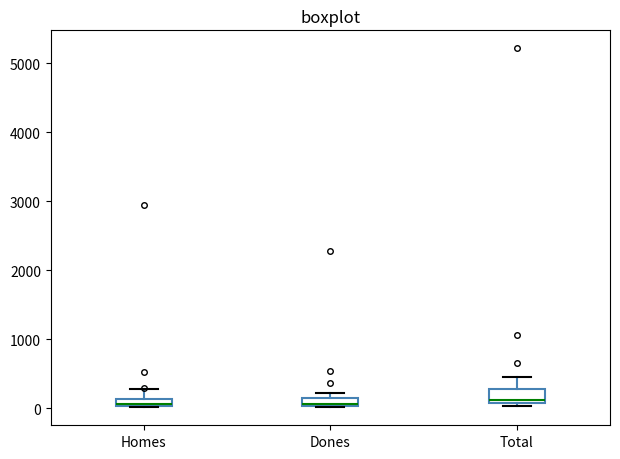

Where is the upper edge of the box for Homes on the y-axis? The values are not printed on the chart, so give them approximately, as read against the axis.

100